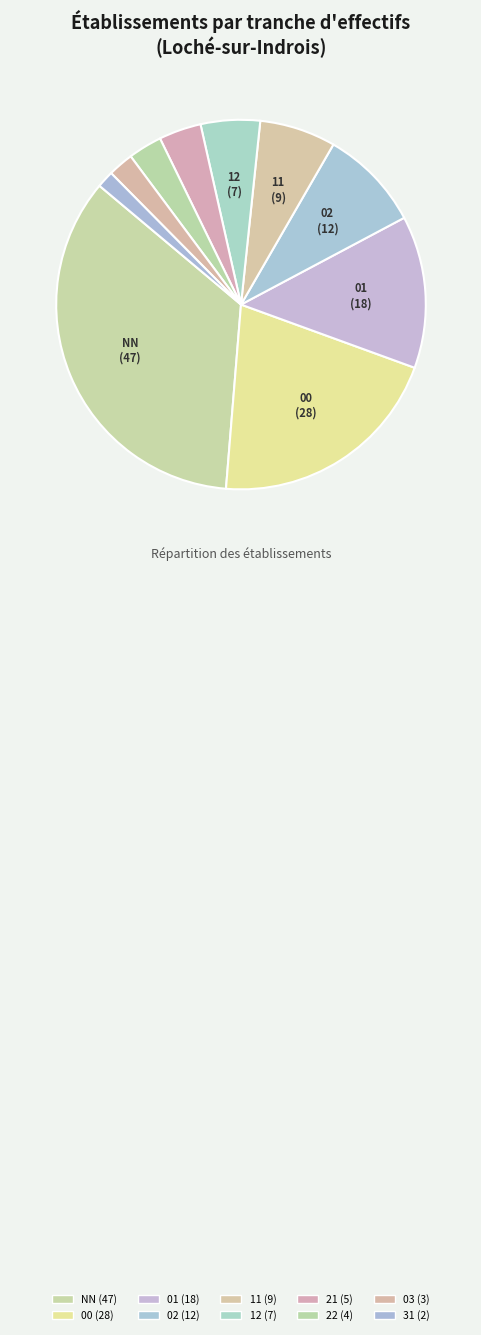

Count the number of slices in the pie.

10